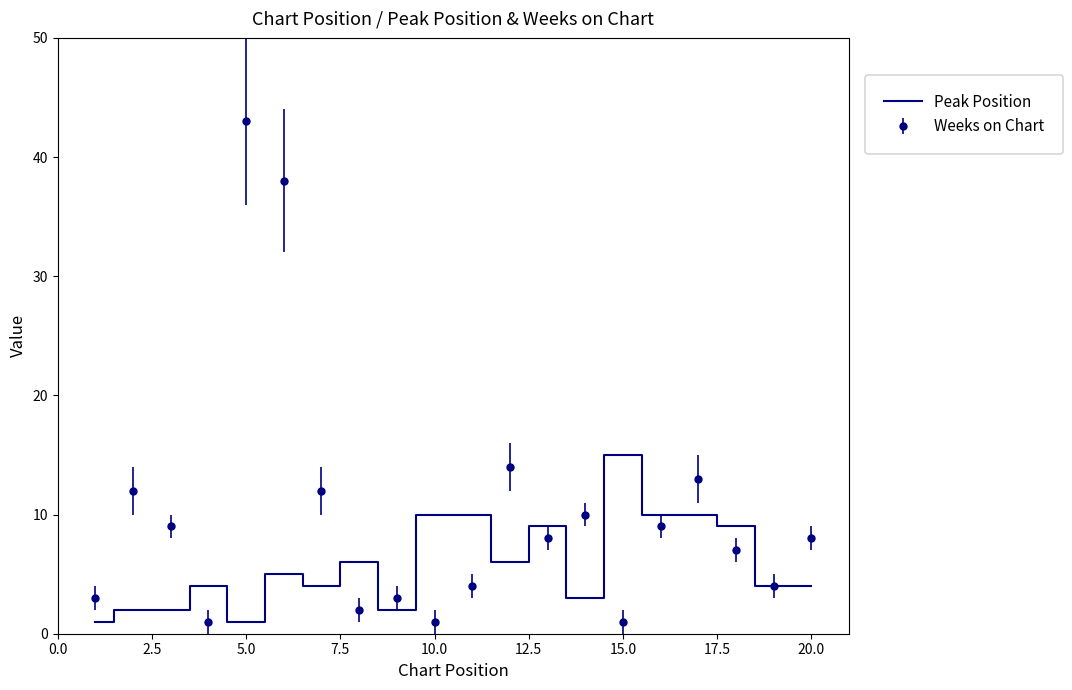

What is the maximum value for Peak Position?

15